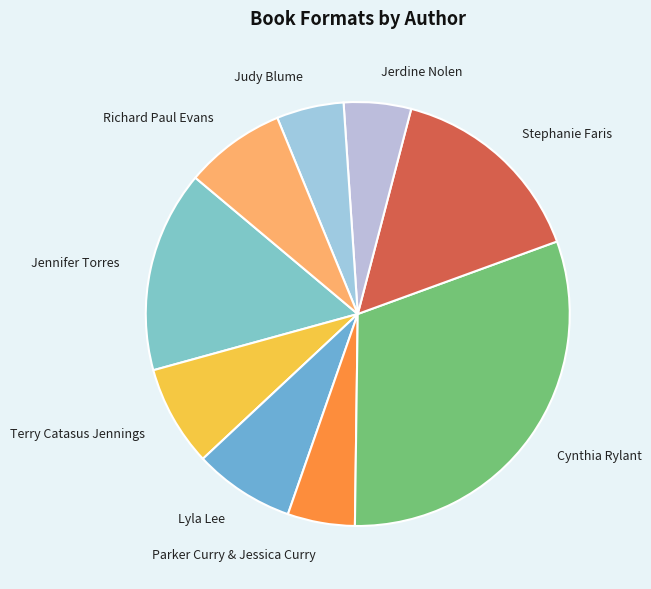

Approximately how many times larger is the value at Stephanie Faris compared to Terry Catasus Jennings?

2.0